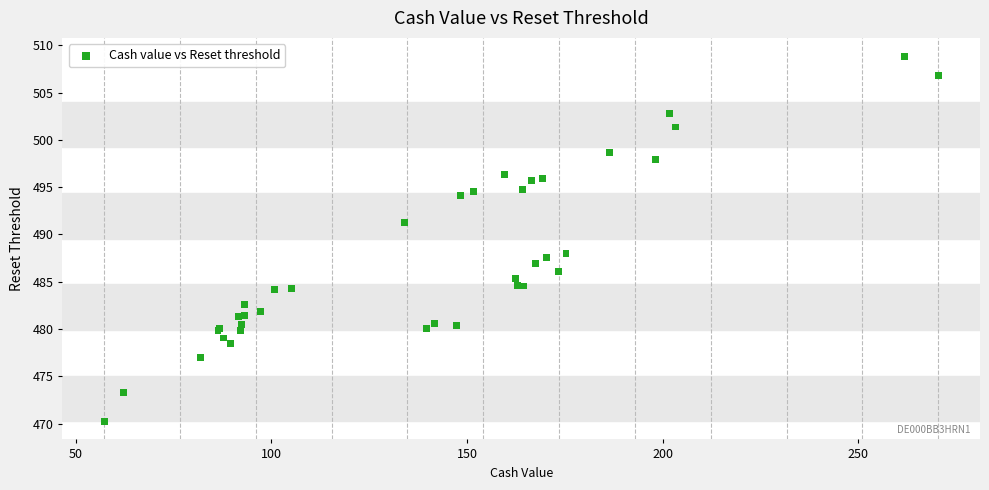

What Y value in the scatter plot is closest to 489?

488.0